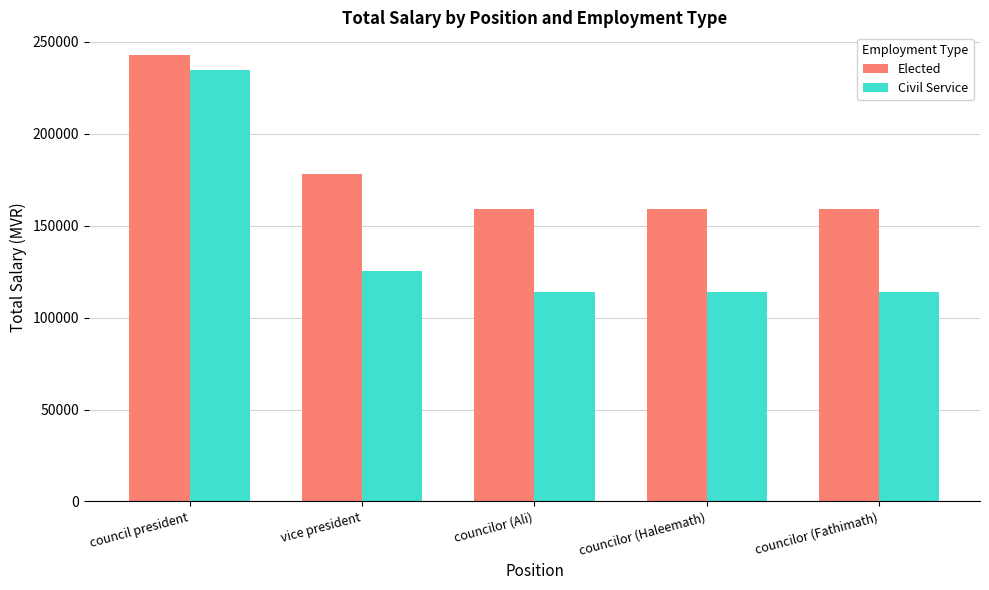

Between council president and councilor (Haleemath), which series saw the biggest shift?

Civil Service